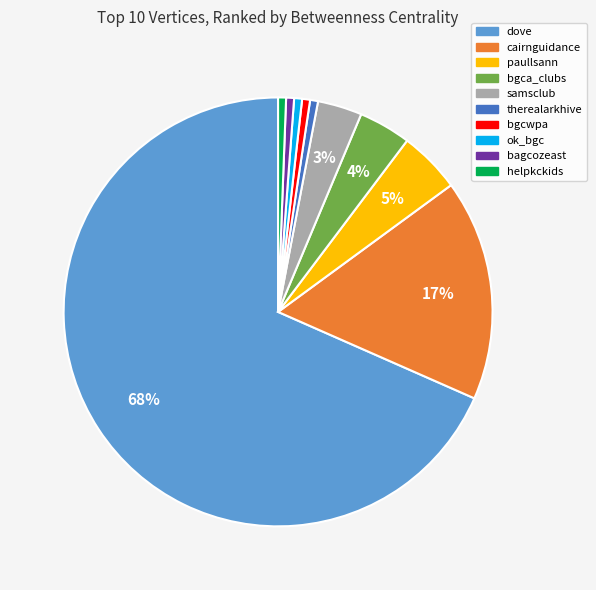

How many slices are in this pie chart?

10